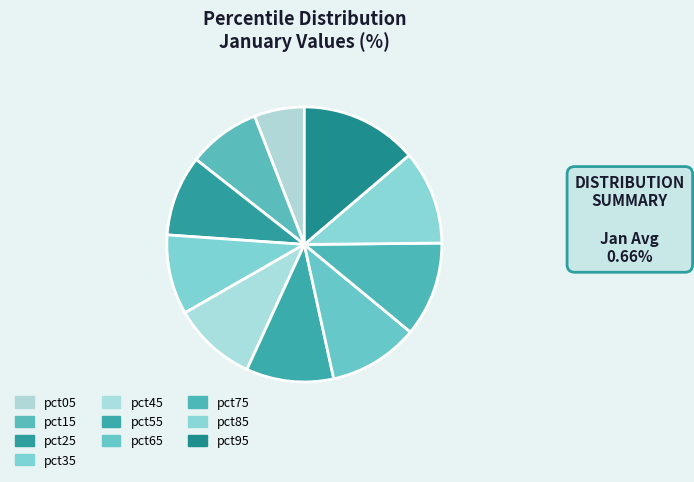

How many slices are in this pie chart?

10